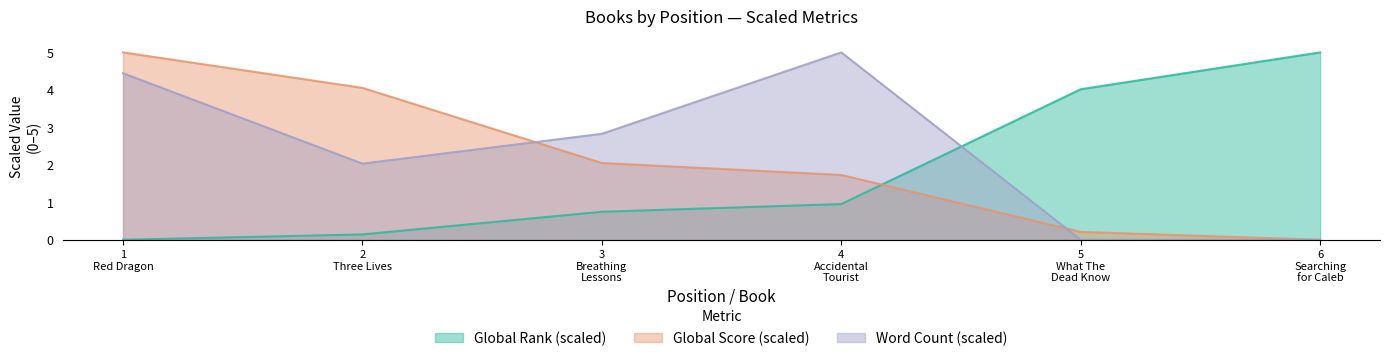

Reading right to left, what are all the values shown in this chart?

Global Rank: 5.0	4.0	1.0	0.7	0.1	0.0
Global Score: 0.0	0.2	1.7	2.0	4.1	5.0
Word Count: 0.0	0.0	5.0	2.8	2.0	4.4